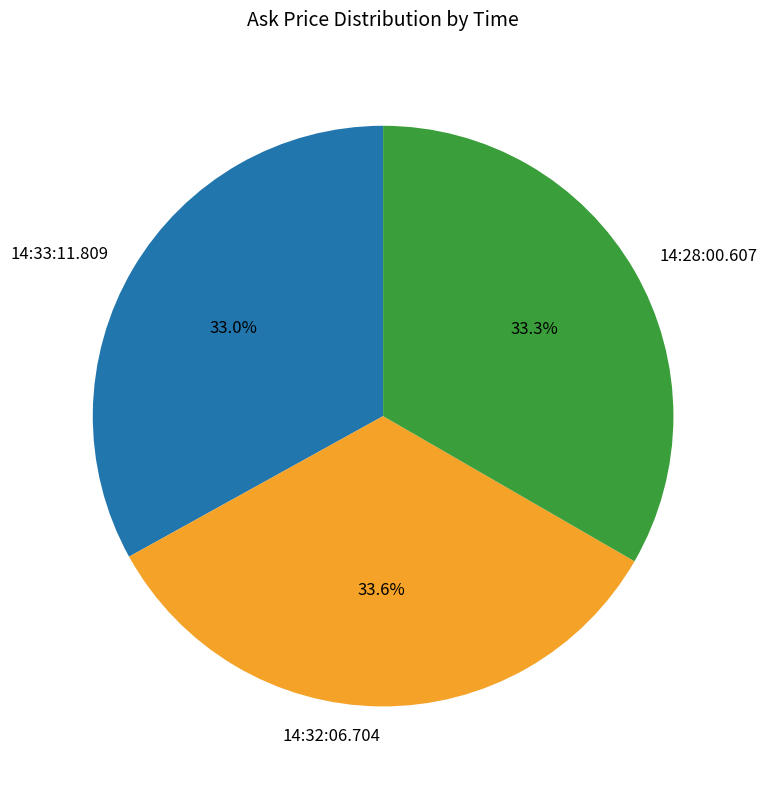

How many segments does this pie chart have?

3